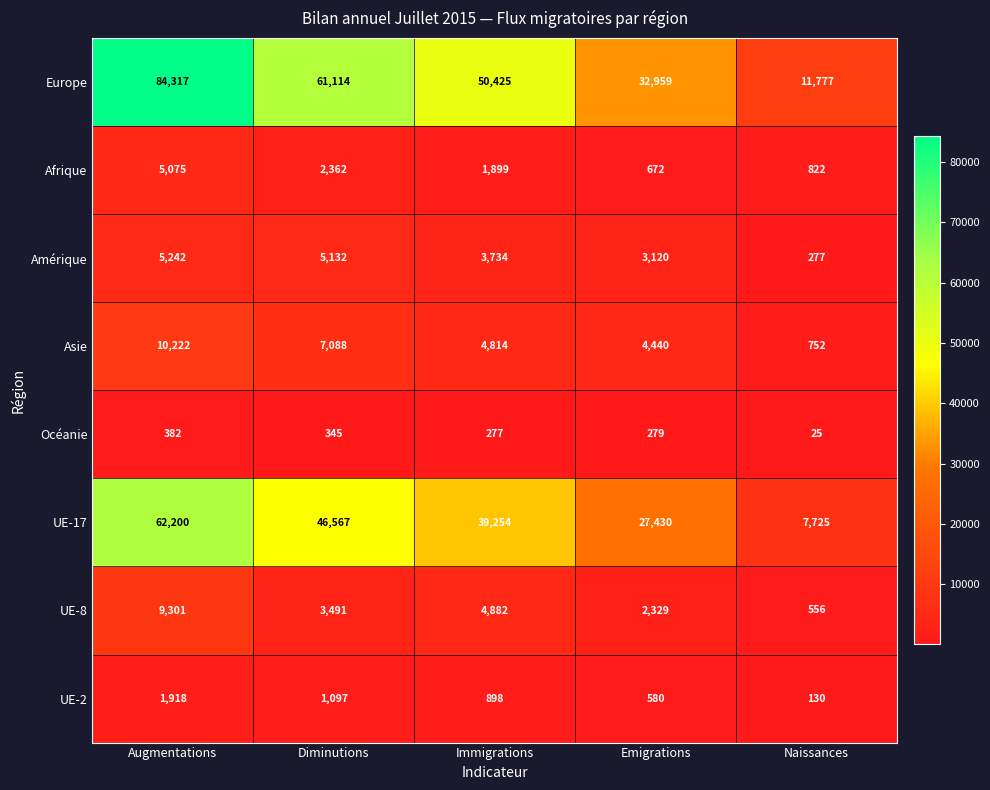

List the labels in order of UE-8 value, smallest first.

Naissances, Emigrations, Diminutions, Immigrations, Augmentations